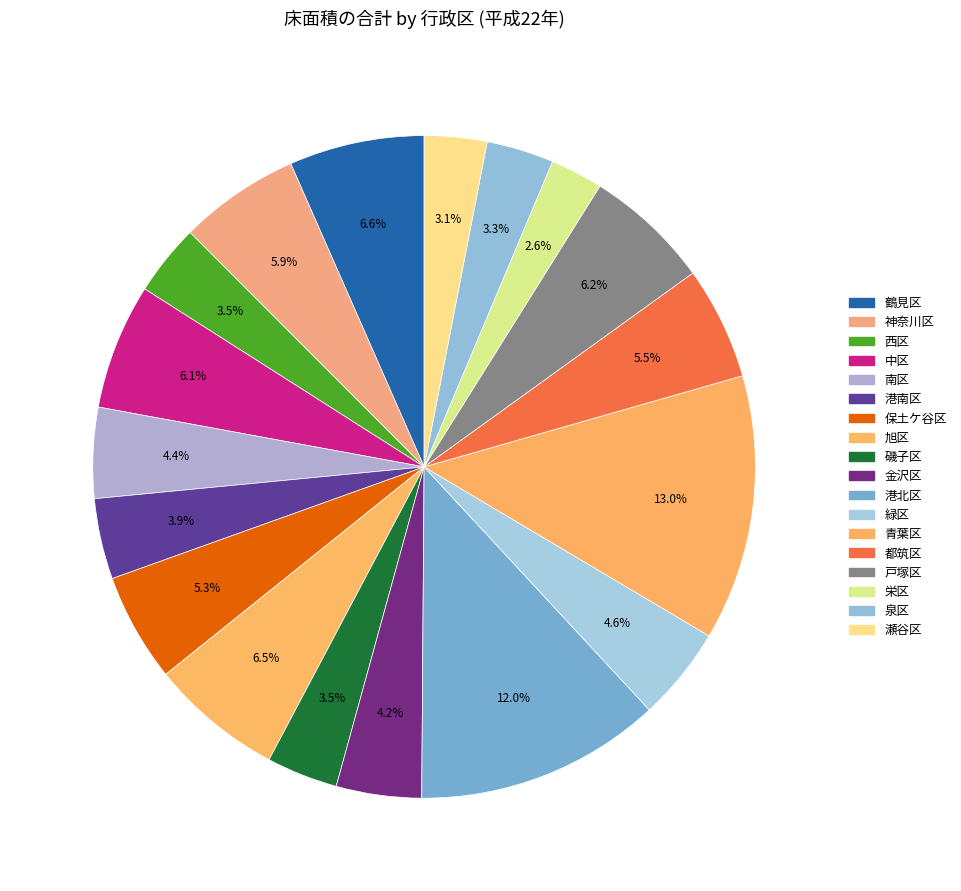

To the nearest percent, what is the difference between the largest and smallest slice percentages?

10%